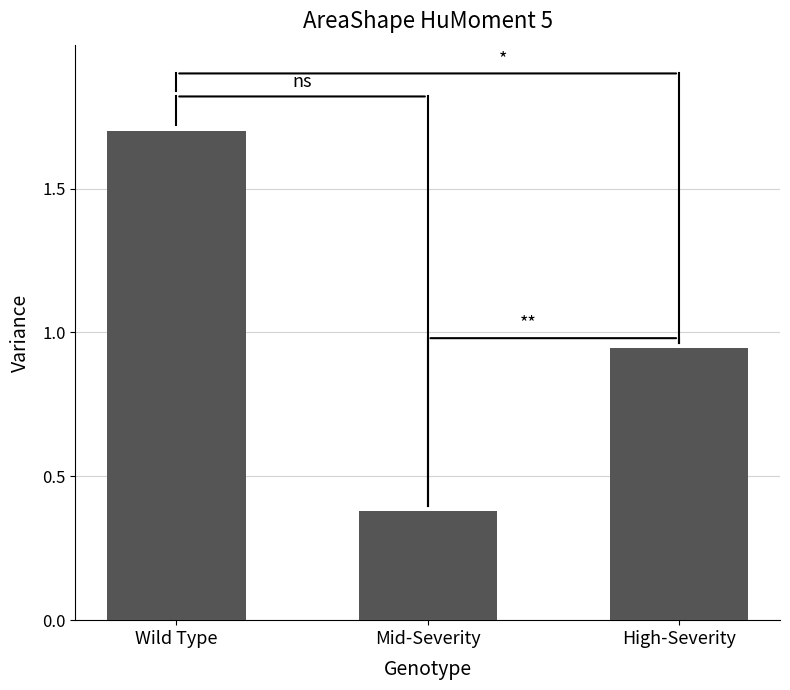

What is the label of the 2nd bar from the left?

Mid-Severity